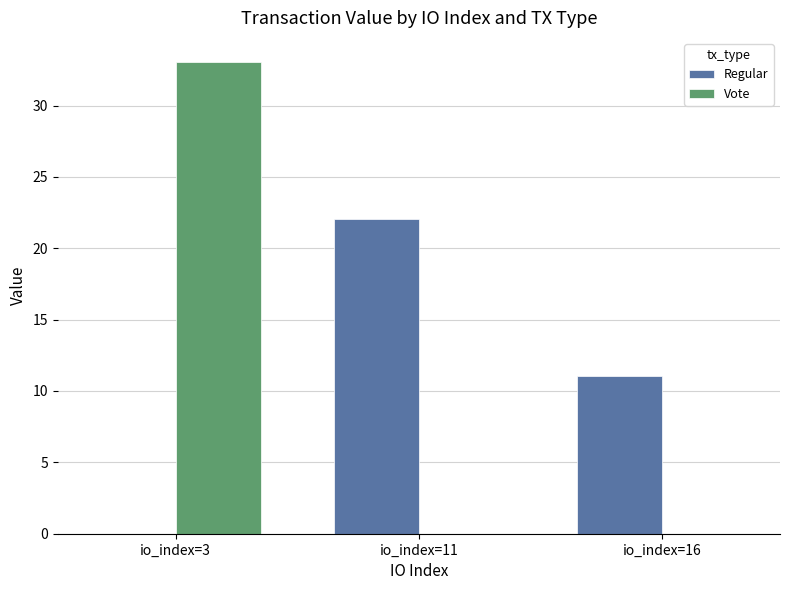

How many groups of bars are there?

3